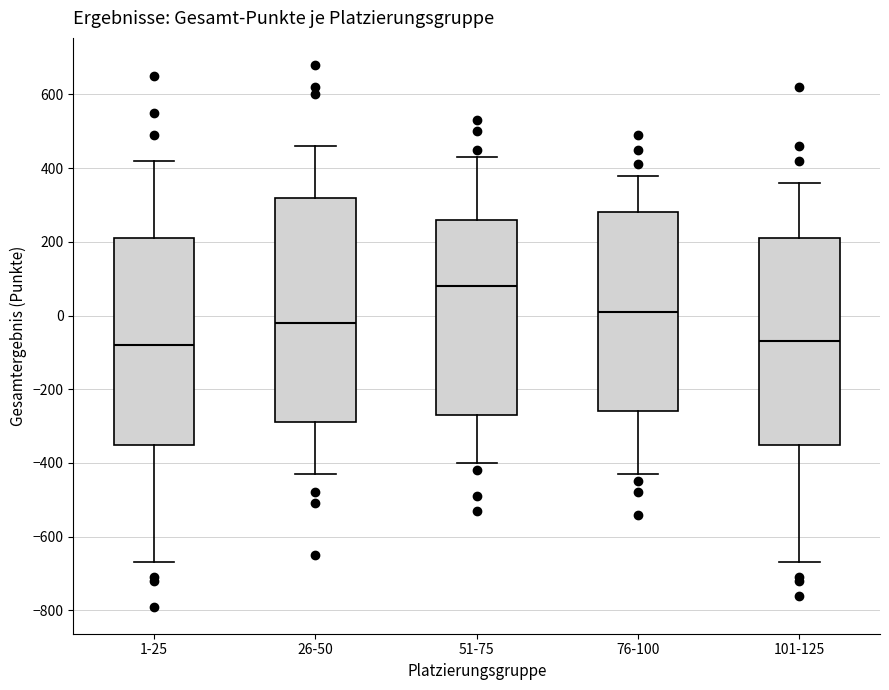

Which box is the tallest, from its lower edge to its upper edge?

26-50